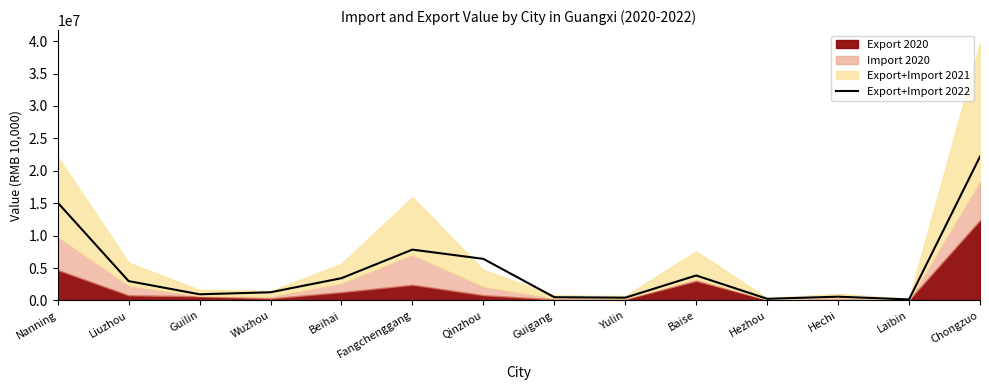

What is the label of the 2nd point from the left?

Liuzhou